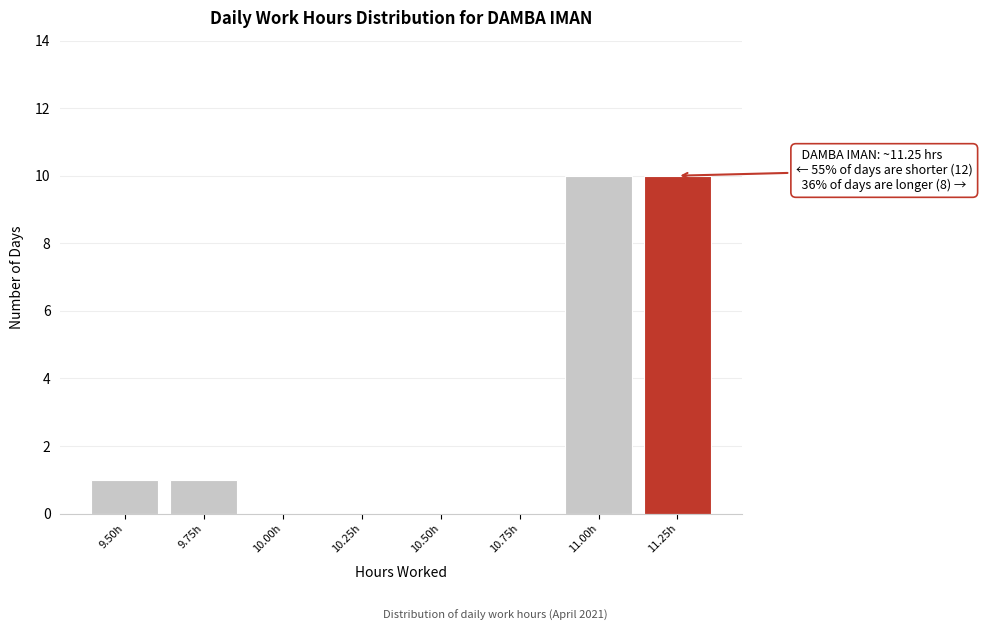

Reading left to right, extract all data points from this chart.

9.50h=1	9.75h=1	10.00h=0	10.25h=0	10.50h=0	10.75h=0	11.00h=10	11.25h=10